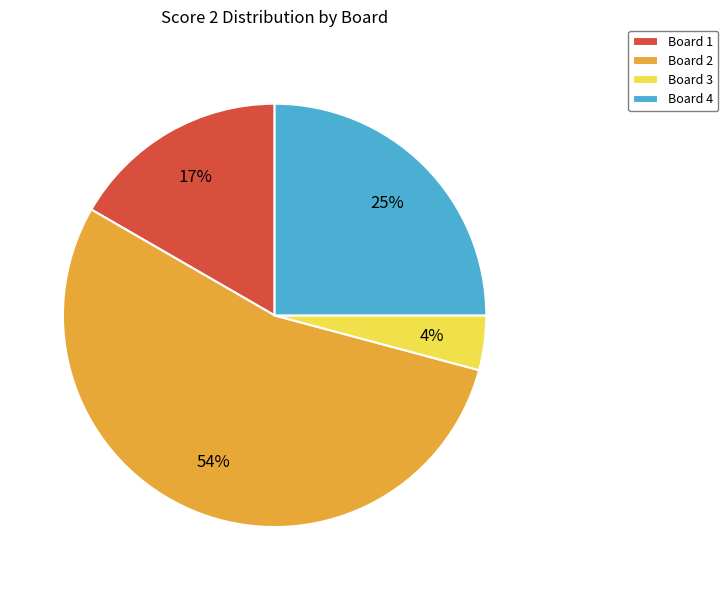

To the nearest percent, what is the difference between the largest and smallest slice percentages?

50%